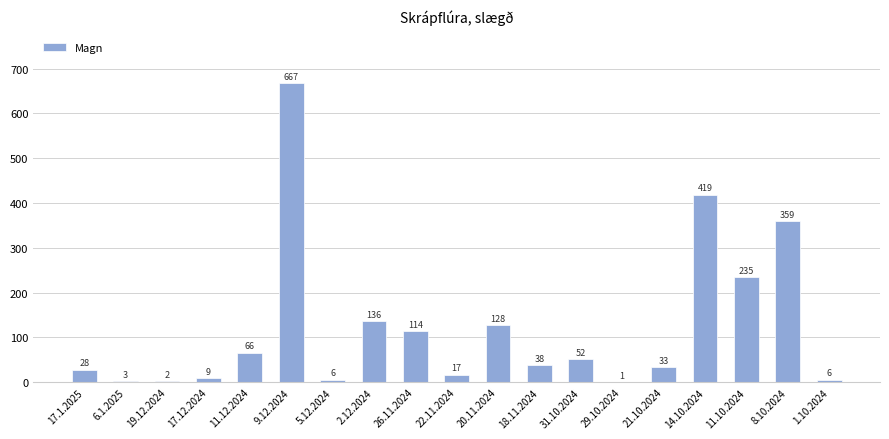

What is the difference between the values at 2.12.2024 and 18.11.2024?

98